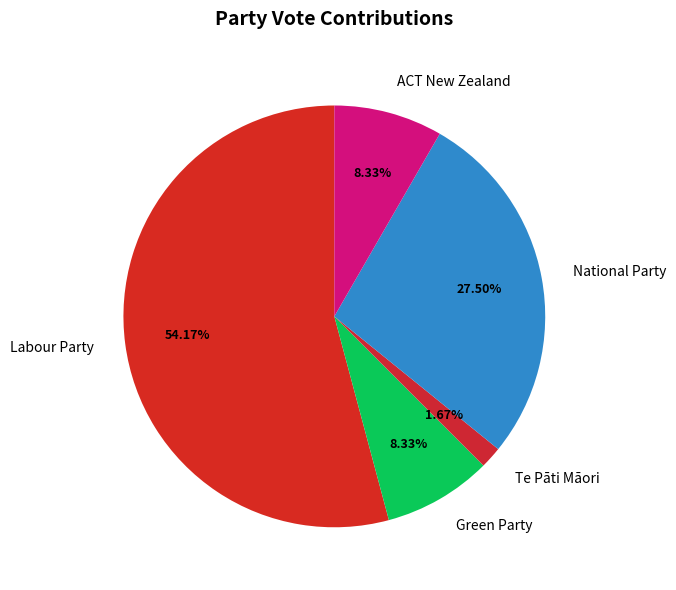

Does National Party represent more than half of the total?

No